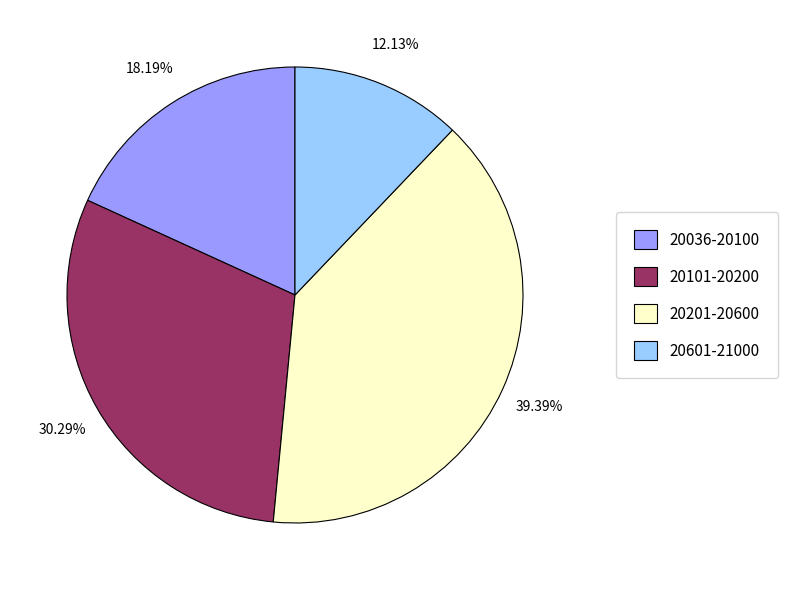

Count the number of slices in the pie.

4